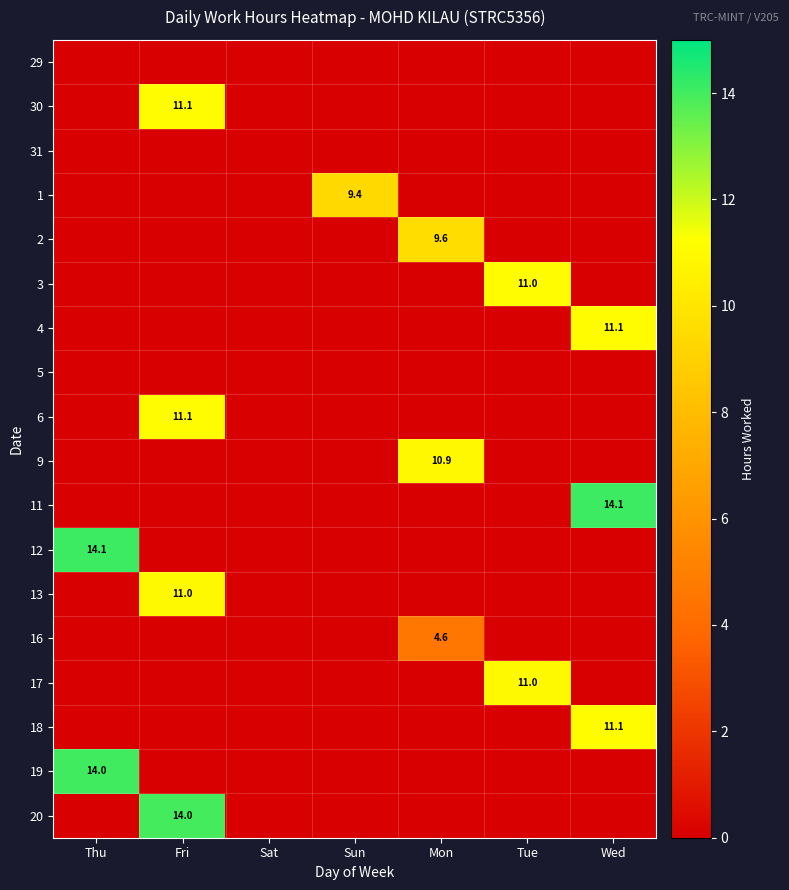

Count the number of categories in the chart.

7